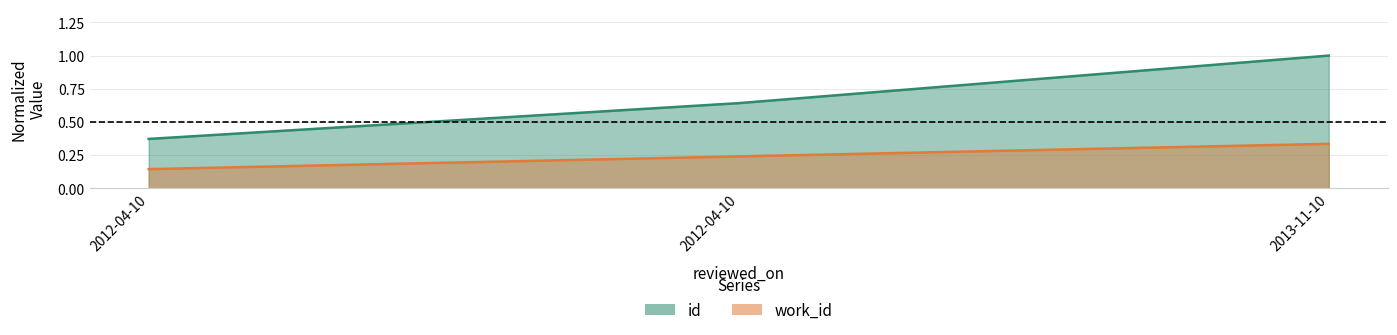

Reading right to left, list all the values displayed in this chart.

id: 2013-11-10=1.0	2012-04-10=0.6	2012-04-10=0.4
work_id: 2013-11-10=0.3	2012-04-10=0.2	2012-04-10=0.1